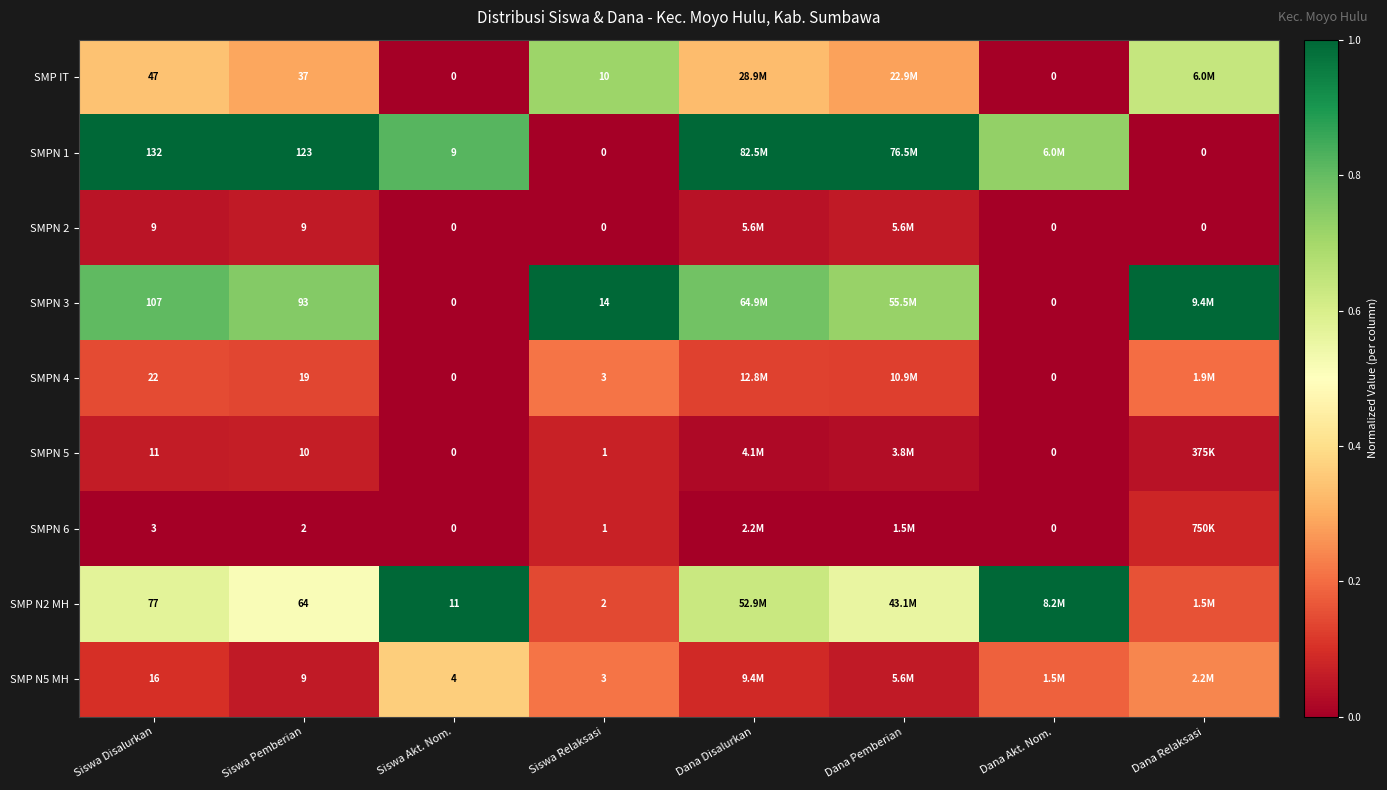

Is the value of SMP N5 MH at Siswa Disalurkan greater than the value of SMPN 1 at Siswa Pemberian?

No